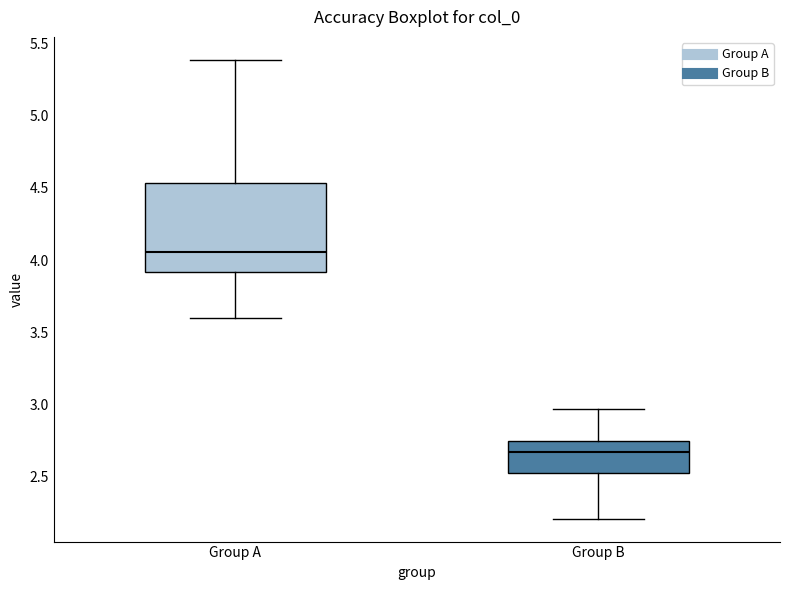

Reading left to right, transcribe this box plot: for each box, give where its median line is, the range the box spans, and where its two whiskers end, as read against the y-axis. The values are not printed on the chart, so give them approximately, as read against the axis.

Group A: median 4.05, box 3.90 to 4.55, whiskers 3.60 to 5.40
Group B: median 2.65, box 2.55 to 2.75, whiskers 2.20 to 2.95